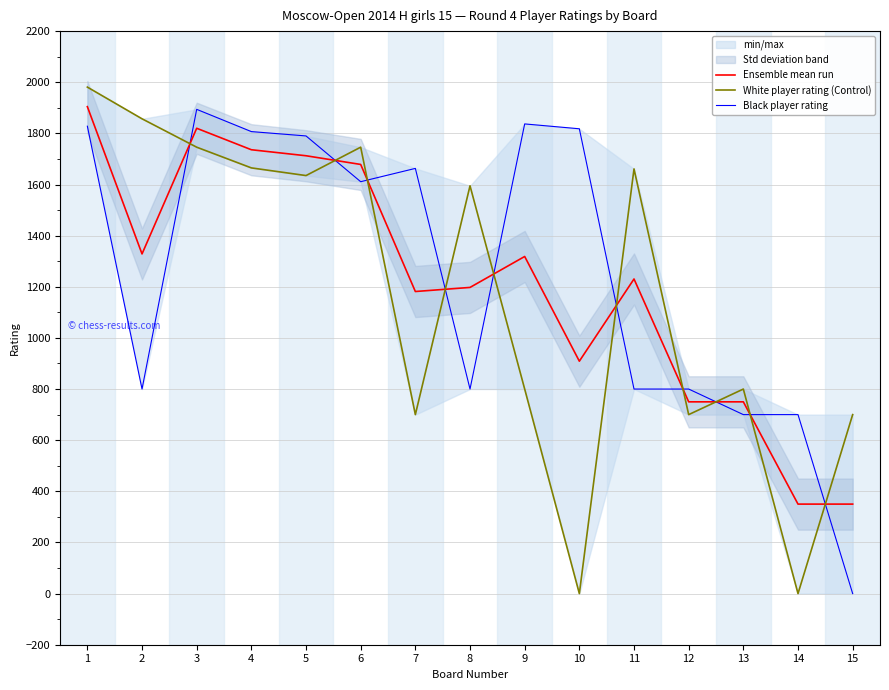

How many values in the Black player rating series are below 1611?

7